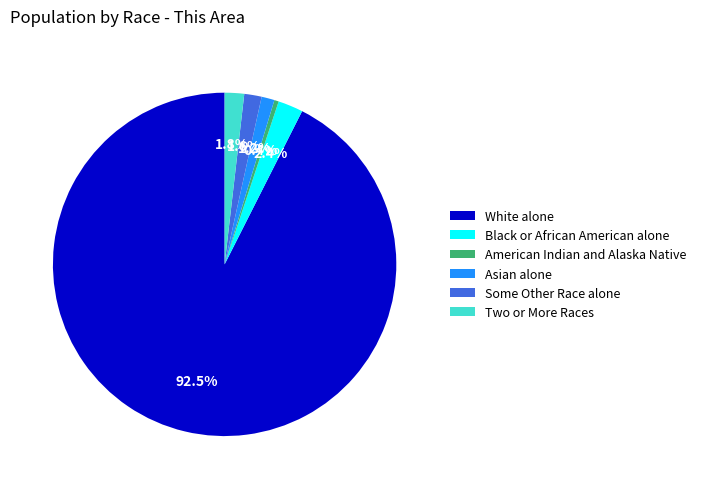

Is it true that American Indian and Alaska Native is 7% of the pie?

False